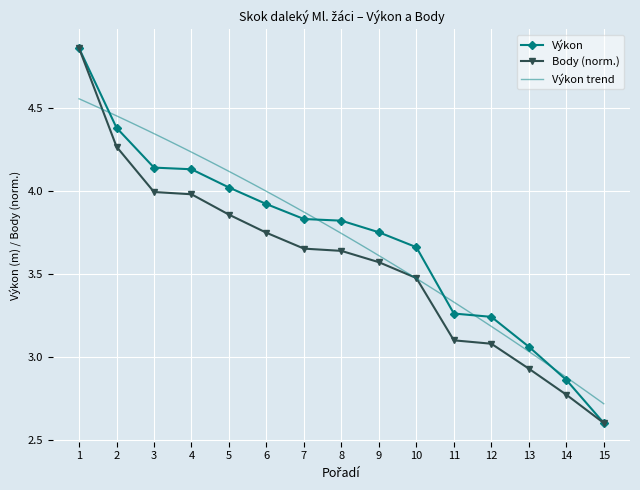

True or false: Výkon has a value of 4.1 at 4.

True